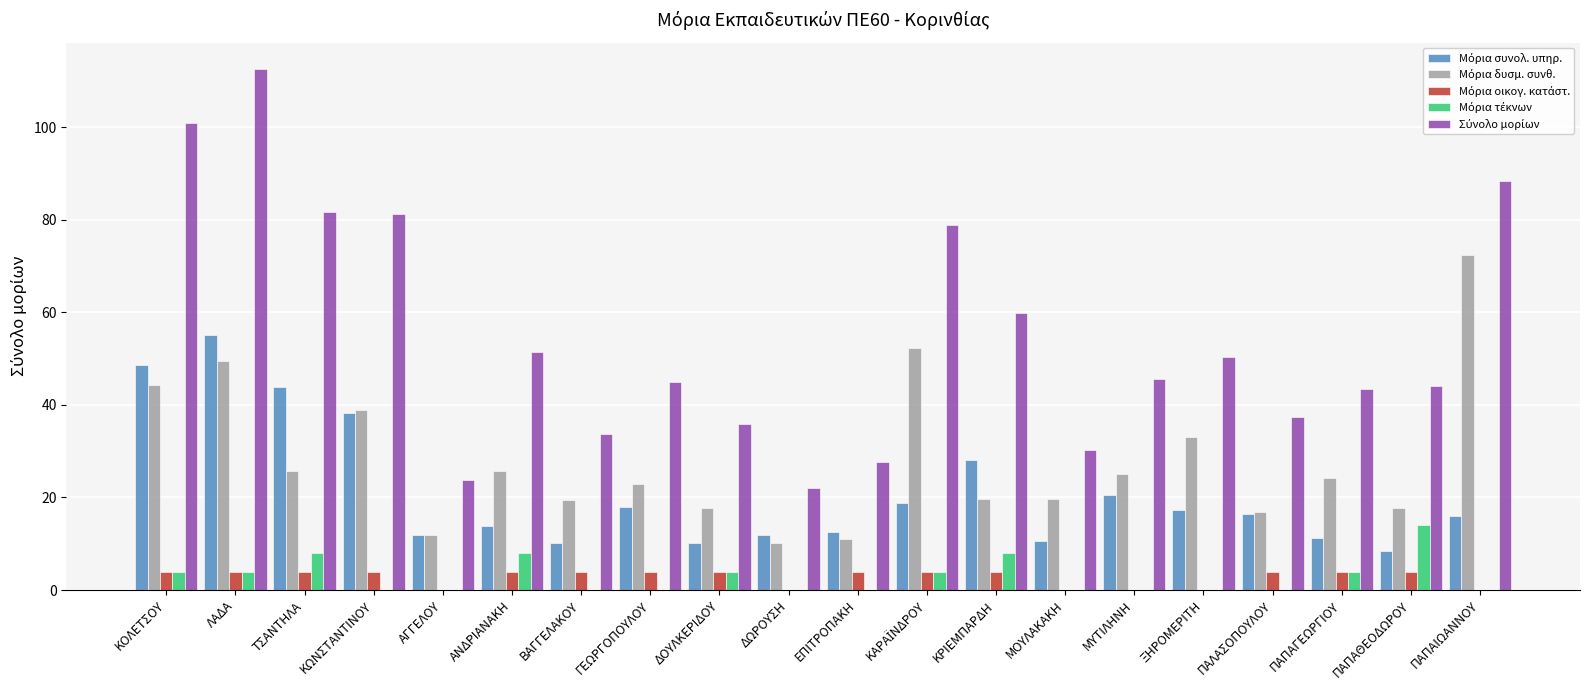

Does the chart contain stacked bars?

No